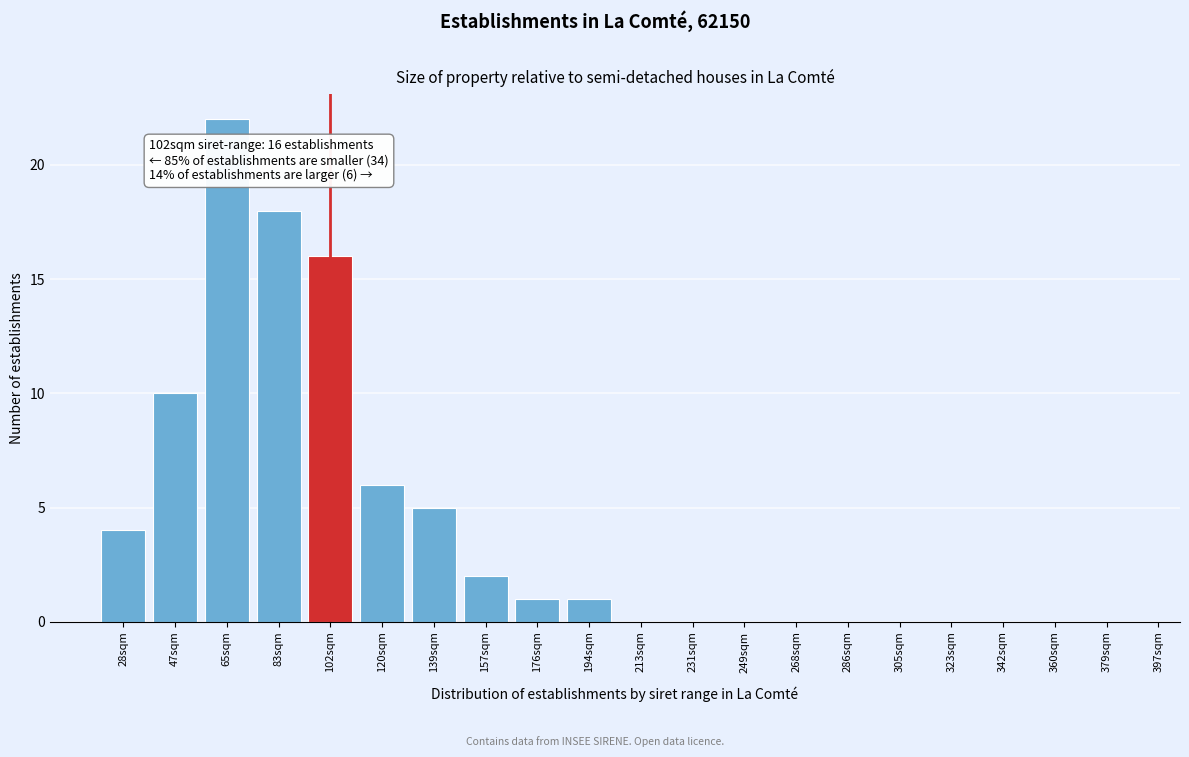

Reading left to right, what are all the values shown in this chart?

28sqm=4	47sqm=10	65sqm=22	83sqm=18	102sqm=16	120sqm=6	139sqm=5	157sqm=2	176sqm=1	194sqm=1	213sqm=0	231sqm=0	249sqm=0	268sqm=0	286sqm=0	305sqm=0	323sqm=0	342sqm=0	360sqm=0	379sqm=0